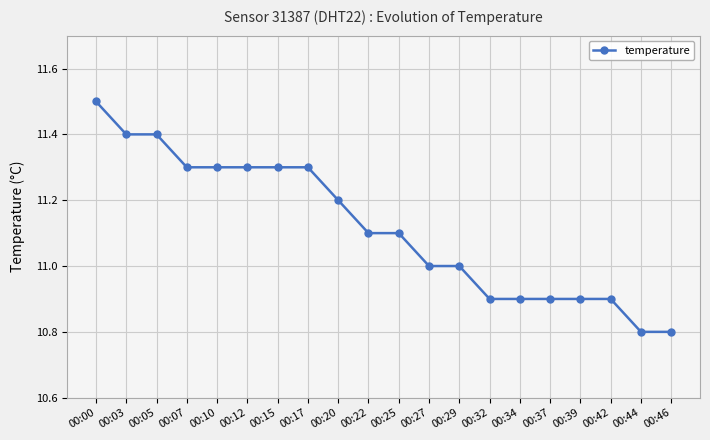

What is the difference between the values at 00:29 and 00:34?

0.1